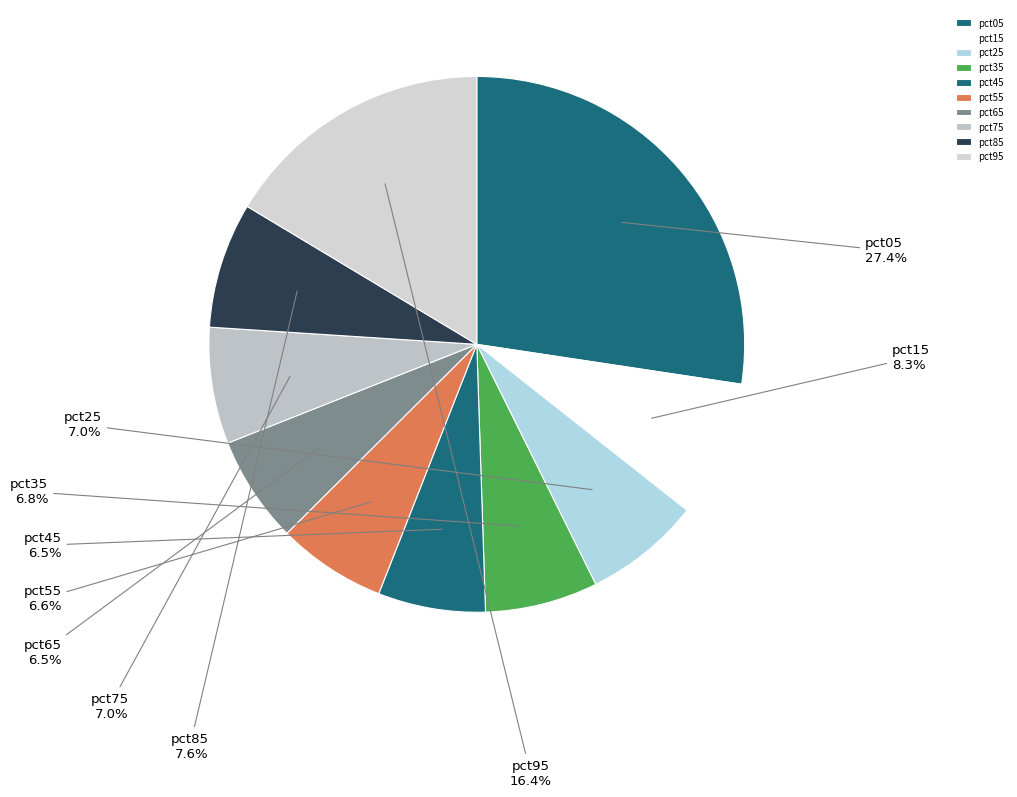

Does any single category account for the majority?

No